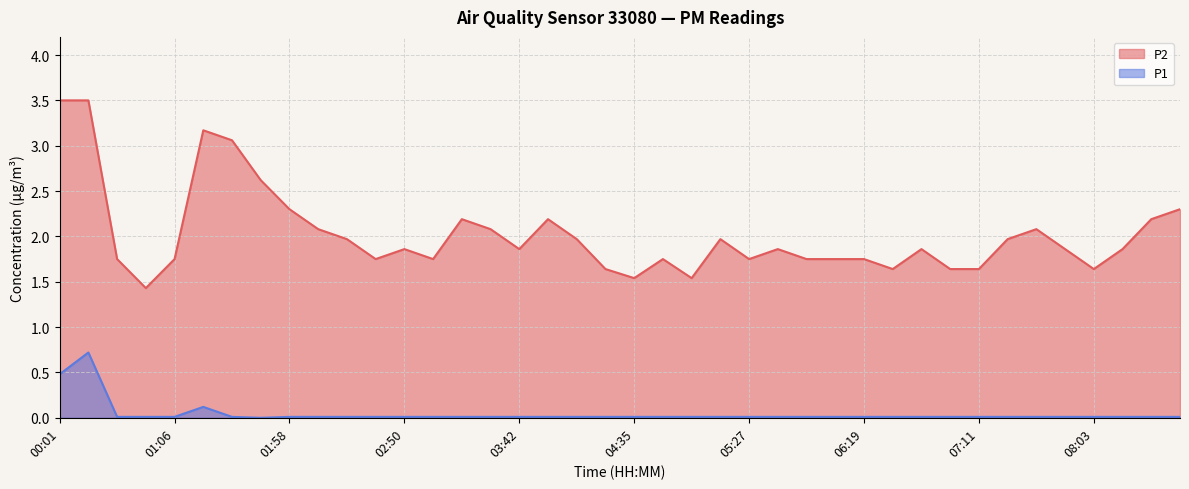

Which category has the lowest value in the P2 series?

00:53